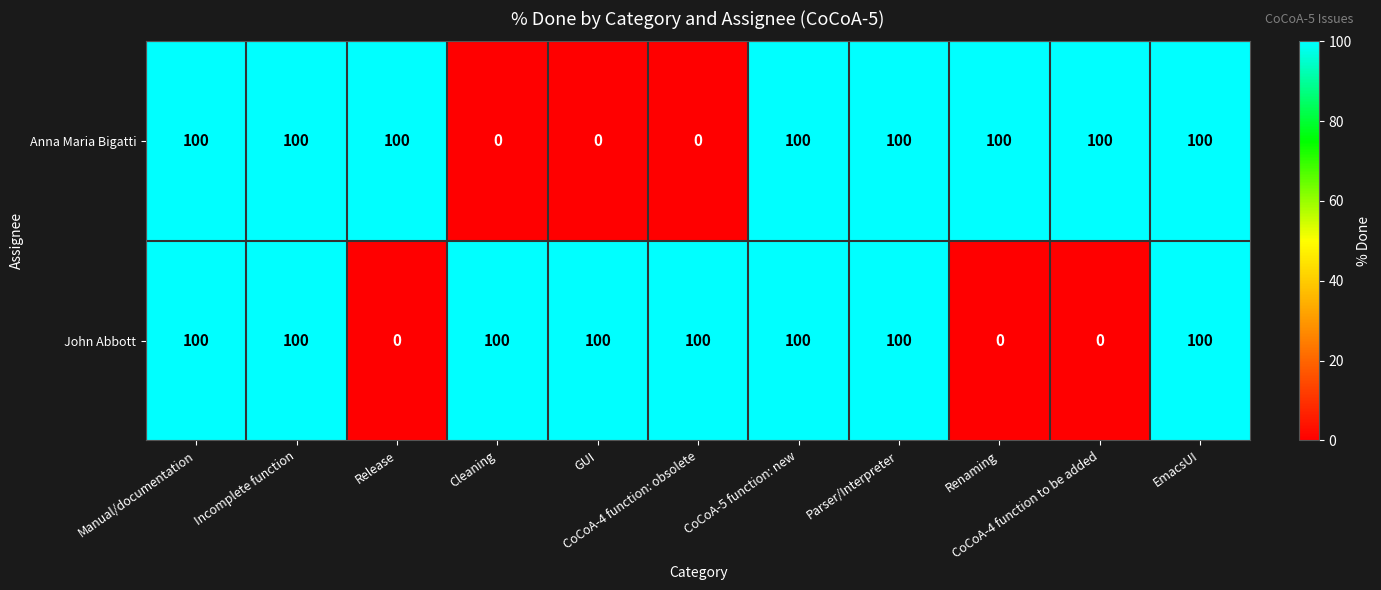

At how many categories does at least one series exceed 12?

11